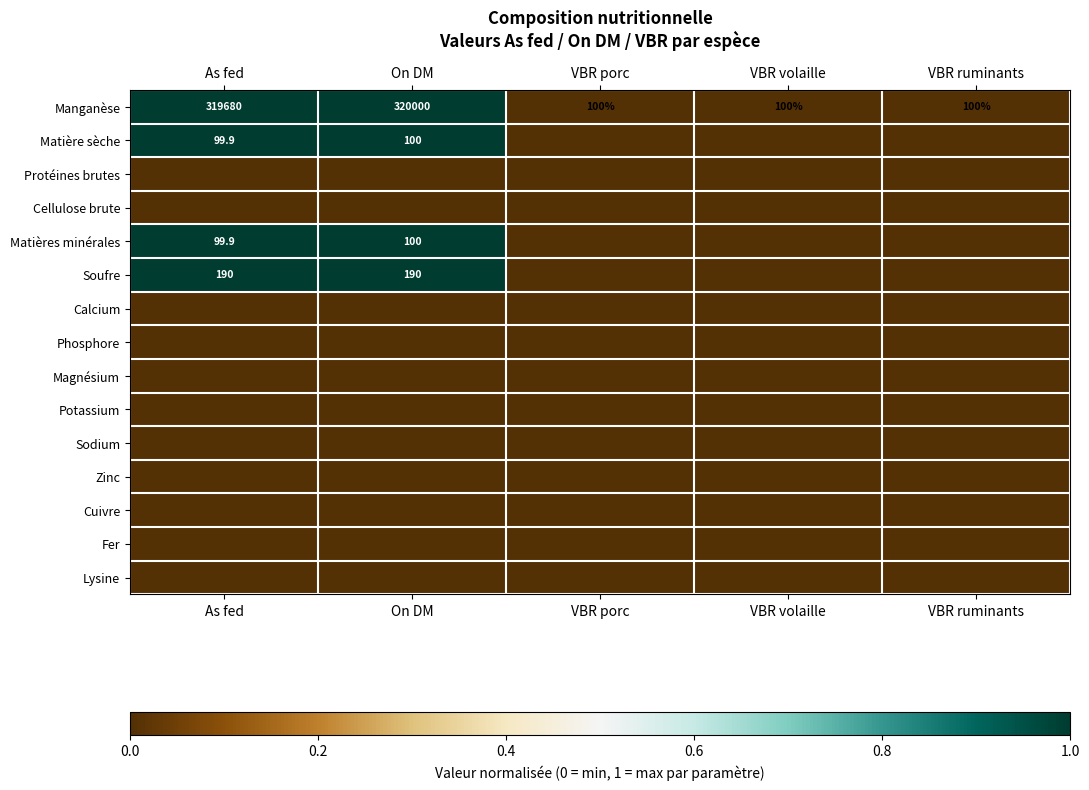

What is the spread (max minus min) of values at As fed?

1.0